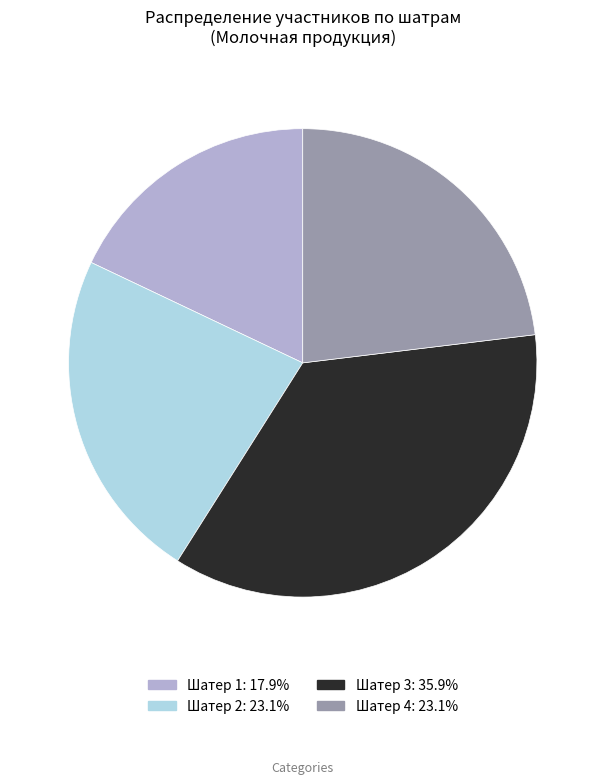

Does any single category account for the majority?

No